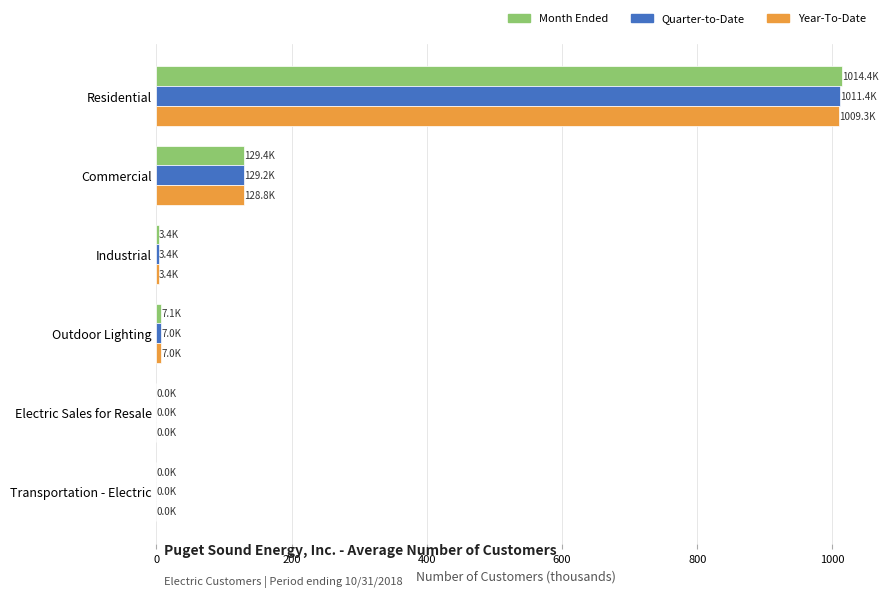

The value of Quarter-to-Date at Transportation - Electric is 0.0. True or false?

True